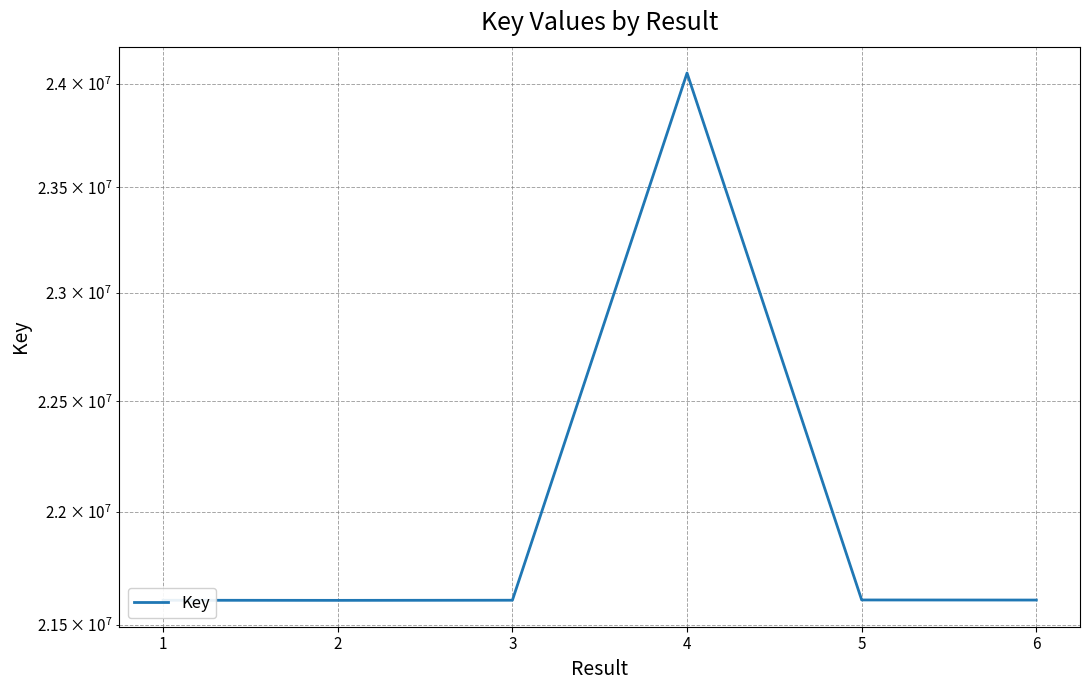

Approximately how many times larger is the value at 2 compared to 5?

1.0